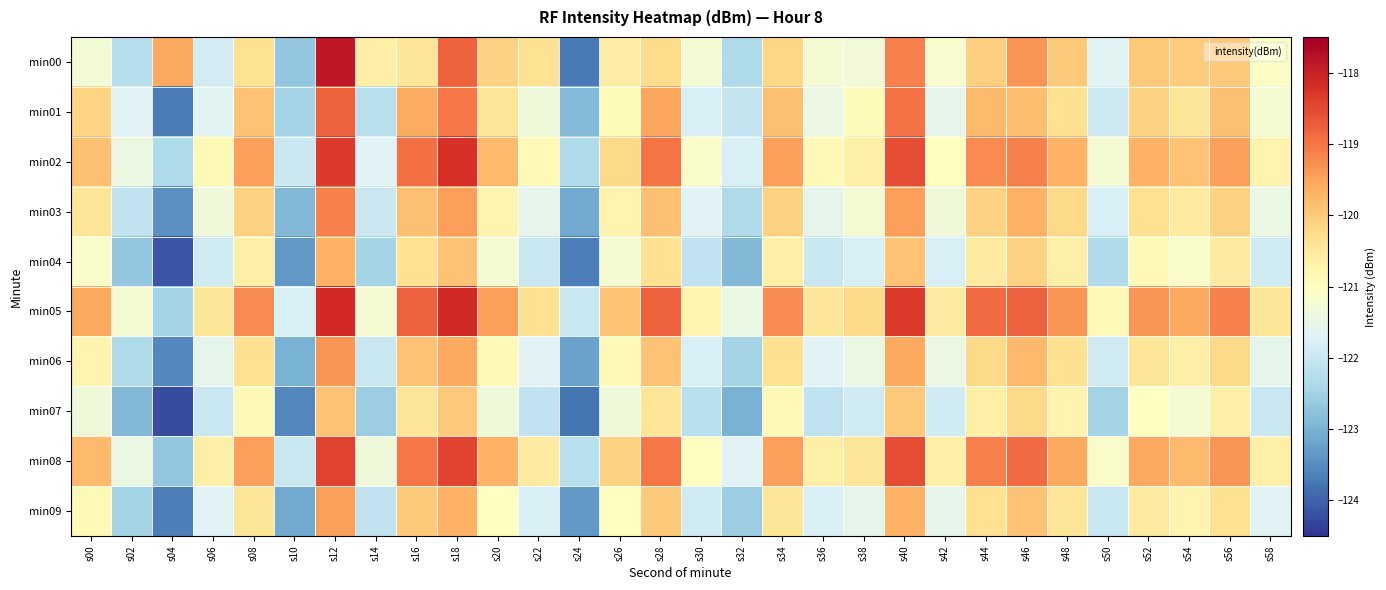

Reading left to right, extract all data points from this chart.

min00: s00=-121.3	s02=-122.2	s04=-119.6	s06=-121.9	s08=-120.4	s10=-122.7	s12=-117.9	s14=-120.6	s16=-120.4	s18=-118.8	s20=-120.1	s22=-120.3	s24=-123.7	s26=-120.6	s28=-120.2	s30=-121.3	s32=-122.3	s34=-120.2	s36=-121.2	s38=-121.3	s40=-119.1	s42=-121.2	s44=-120.1	s46=-119.3	s48=-120.0	s50=-121.6	s52=-120.0	s54=-120.0	s56=-120.0	s58=-121.1
min01: s00=-120.1	s02=-121.7	s04=-123.7	s06=-121.6	s08=-119.9	s10=-122.5	s12=-118.8	s14=-122.2	s16=-119.6	s18=-119.0	s20=-120.5	s22=-121.3	s24=-122.9	s26=-120.9	s28=-119.5	s30=-121.8	s32=-122.0	s34=-119.9	s36=-121.4	s38=-120.9	s40=-119.0	s42=-121.5	s44=-119.8	s46=-119.8	s48=-120.3	s50=-121.9	s52=-120.1	s54=-120.4	s56=-119.9	s58=-121.2
min02: s00=-119.9	s02=-121.4	s04=-122.3	s06=-120.9	s08=-119.5	s10=-122.0	s12=-118.3	s14=-121.7	s16=-118.9	s18=-118.2	s20=-119.8	s22=-120.9	s24=-122.3	s26=-120.2	s28=-119.0	s30=-121.1	s32=-121.8	s34=-119.5	s36=-120.9	s38=-120.7	s40=-118.6	s42=-121.0	s44=-119.2	s46=-119.1	s48=-119.7	s50=-121.2	s52=-119.7	s54=-119.9	s56=-119.5	s58=-120.8
min03: s00=-120.5	s02=-122.1	s04=-123.5	s06=-121.3	s08=-120.1	s10=-122.9	s12=-119.1	s14=-122.0	s16=-119.9	s18=-119.5	s20=-120.8	s22=-121.6	s24=-123.1	s26=-120.8	s28=-119.9	s30=-121.7	s32=-122.3	s34=-120.1	s36=-121.6	s38=-121.2	s40=-119.5	s42=-121.3	s44=-120.1	s46=-119.7	s48=-120.2	s50=-121.8	s52=-120.3	s54=-120.6	s56=-120.1	s58=-121.5
min04: s00=-121.1	s02=-122.7	s04=-124.1	s06=-121.9	s08=-120.7	s10=-123.3	s12=-119.7	s14=-122.5	s16=-120.3	s18=-119.9	s20=-121.2	s22=-122.0	s24=-123.7	s26=-121.2	s28=-120.3	s30=-122.1	s32=-122.9	s34=-120.7	s36=-122.0	s38=-121.8	s40=-119.9	s42=-121.8	s44=-120.6	s46=-120.1	s48=-120.7	s50=-122.3	s52=-120.9	s54=-121.1	s56=-120.6	s58=-121.9
min05: s00=-119.6	s02=-121.2	s04=-122.5	s06=-120.5	s08=-119.2	s10=-121.8	s12=-118.1	s14=-121.2	s16=-118.8	s18=-118.1	s20=-119.5	s22=-120.3	s24=-122.0	s26=-119.9	s28=-118.8	s30=-120.8	s32=-121.5	s34=-119.2	s36=-120.5	s38=-120.2	s40=-118.3	s42=-120.6	s44=-118.9	s46=-118.8	s48=-119.3	s50=-120.9	s52=-119.3	s54=-119.6	s56=-119.1	s58=-120.5
min06: s00=-120.8	s02=-122.3	s04=-123.6	s06=-121.6	s08=-120.3	s10=-123.0	s12=-119.3	s14=-122.0	s16=-119.9	s18=-119.6	s20=-120.9	s22=-121.7	s24=-123.2	s26=-120.9	s28=-119.9	s30=-121.8	s32=-122.5	s34=-120.3	s36=-121.7	s38=-121.5	s40=-119.6	s42=-121.5	s44=-120.2	s46=-119.8	s48=-120.3	s50=-121.9	s52=-120.5	s54=-120.7	s56=-120.2	s58=-121.6
min07: s00=-121.3	s02=-122.9	s04=-124.2	s06=-122.0	s08=-120.9	s10=-123.6	s12=-119.9	s14=-122.6	s16=-120.5	s18=-120.0	s20=-121.3	s22=-122.1	s24=-123.8	s26=-121.3	s28=-120.5	s30=-122.2	s32=-123.0	s34=-120.9	s36=-122.1	s38=-121.9	s40=-120.0	s42=-121.9	s44=-120.7	s46=-120.2	s48=-120.8	s50=-122.5	s52=-121.0	s54=-121.2	s56=-120.7	s58=-122.0
min08: s00=-119.8	s02=-121.5	s04=-122.7	s06=-120.7	s08=-119.5	s10=-122.0	s12=-118.5	s14=-121.3	s16=-119.0	s18=-118.5	s20=-119.7	s22=-120.6	s24=-122.2	s26=-120.1	s28=-119.0	s30=-121.0	s32=-121.7	s34=-119.5	s36=-120.7	s38=-120.5	s40=-118.6	s42=-120.7	s44=-119.1	s46=-118.9	s48=-119.6	s50=-121.1	s52=-119.6	s54=-119.8	s56=-119.3	s58=-120.7
min09: s00=-120.9	s02=-122.5	s04=-123.7	s06=-121.7	s08=-120.5	s10=-123.1	s12=-119.5	s14=-122.1	s16=-120.0	s18=-119.7	s20=-121.0	s22=-121.8	s24=-123.3	s26=-121.0	s28=-120.0	s30=-121.9	s32=-122.6	s34=-120.5	s36=-121.8	s38=-121.6	s40=-119.7	s42=-121.6	s44=-120.3	s46=-119.9	s48=-120.5	s50=-122.0	s52=-120.6	s54=-120.8	s56=-120.3	s58=-121.7